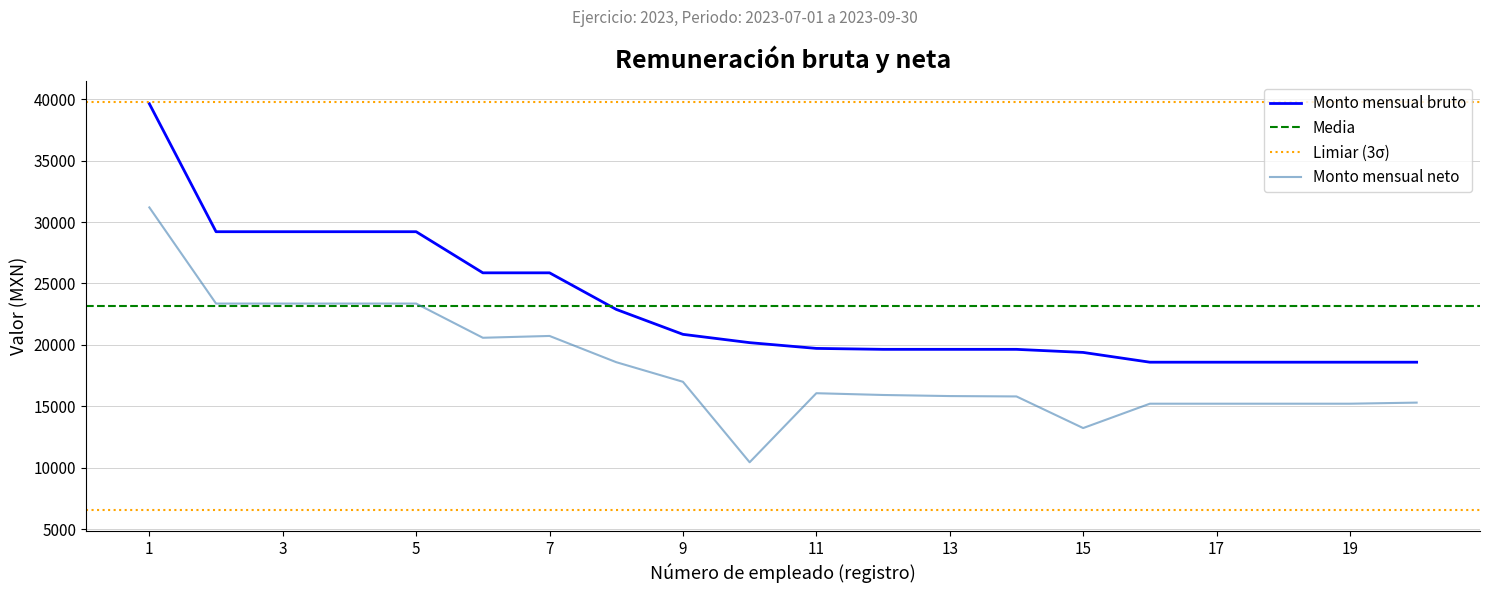

Between 4 and 10, which series saw the biggest shift?

Monto mensual neto